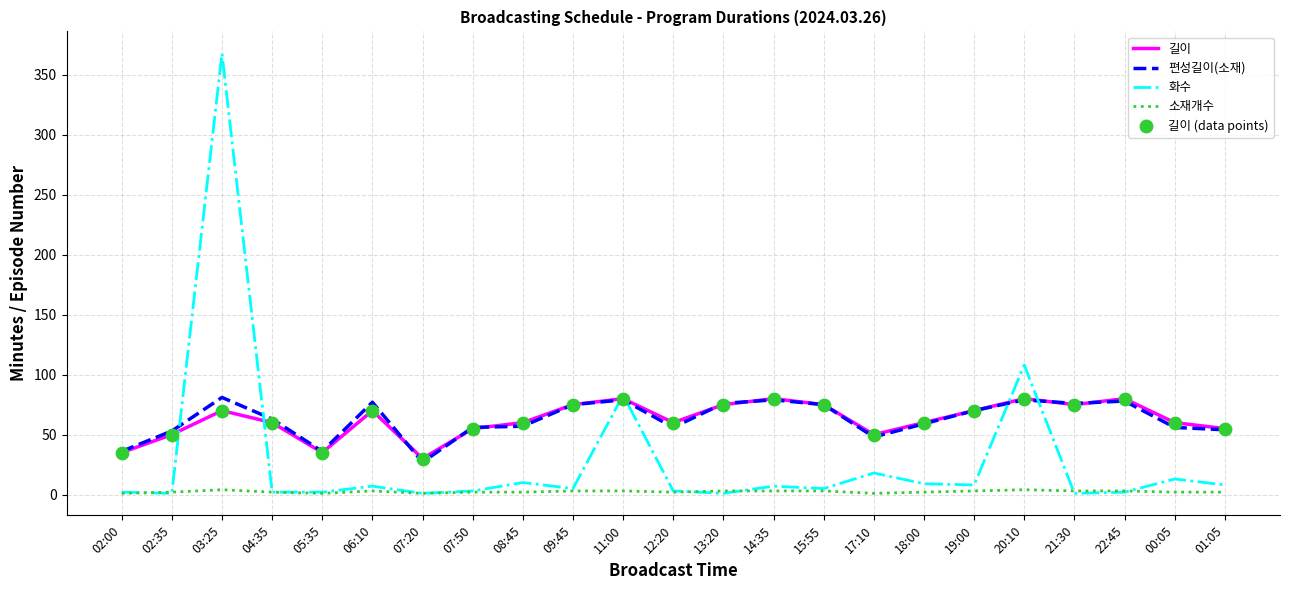

Which series changed the most between 05:35 and 15:55?

길이